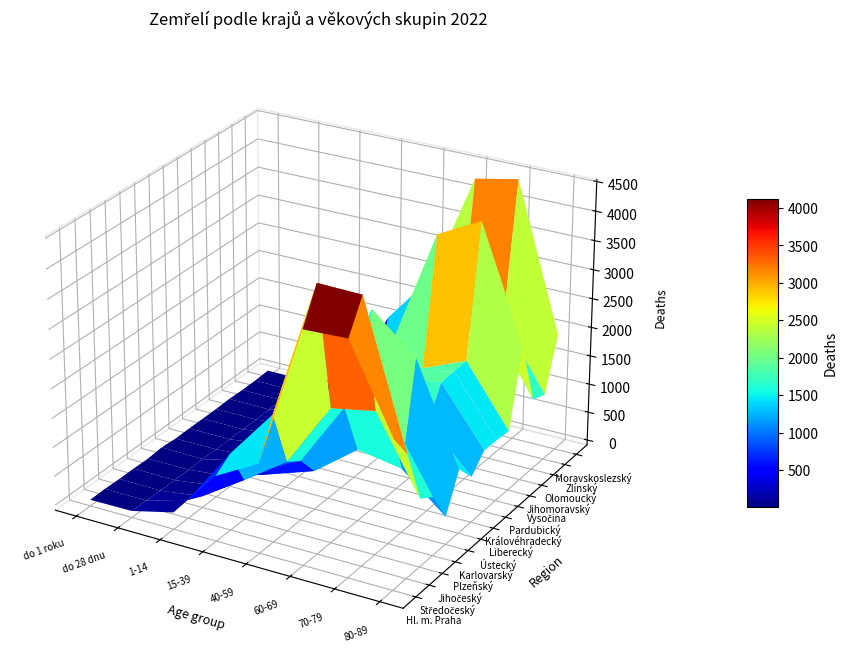

Is the value of Karlovarský at 4 greater than the value of Plzeňský at 2?

Yes